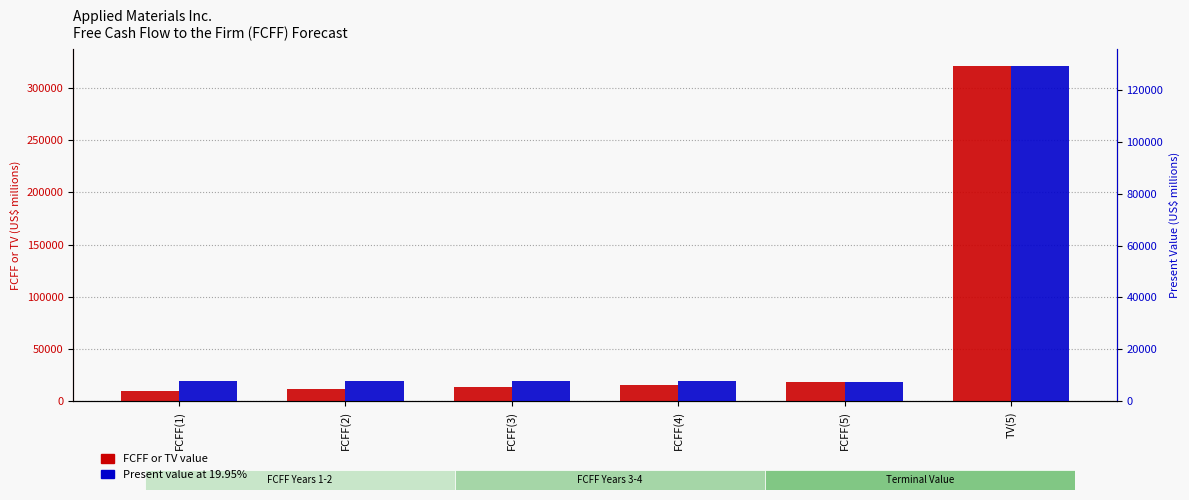

List the series in order of their overall mean, lowest first.

Present value at 19.95%, FCFF or TV value